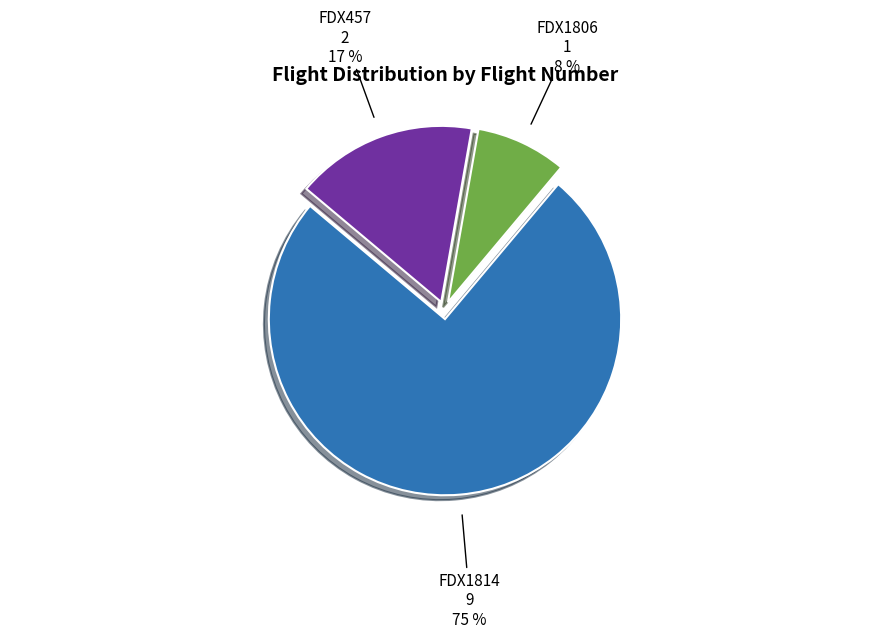

To the nearest percent, what is the difference between the largest and smallest slice percentages?

67%